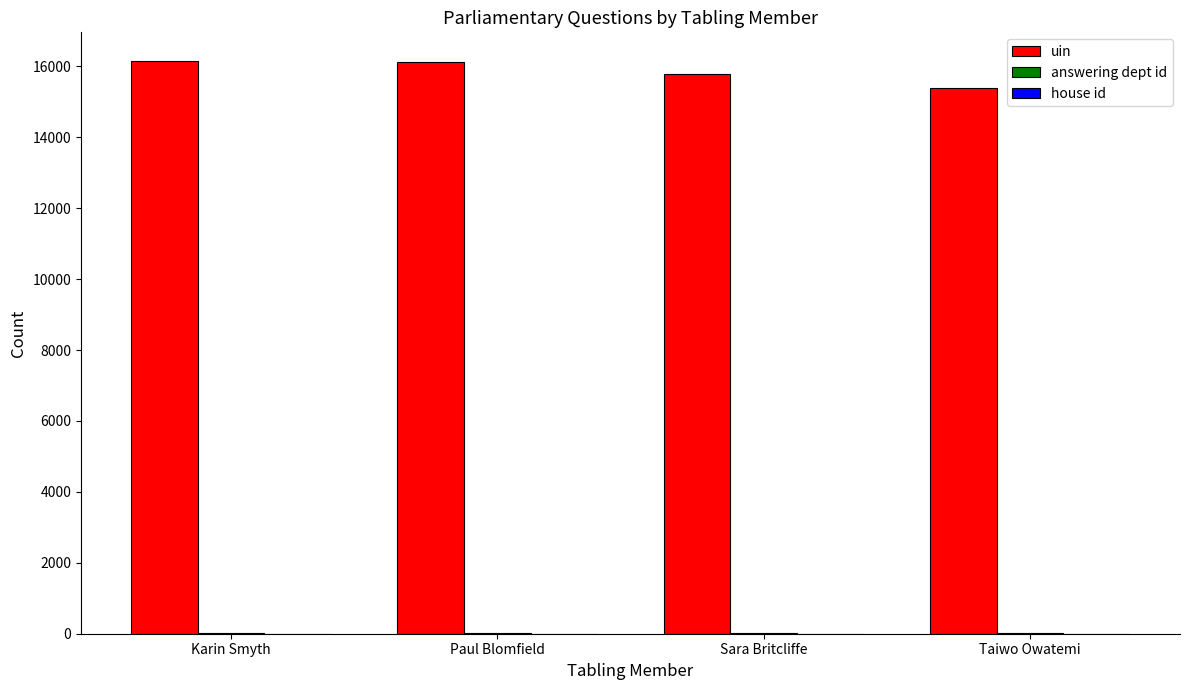

The value of uin at Sara Britcliffe is 3974. True or false?

False